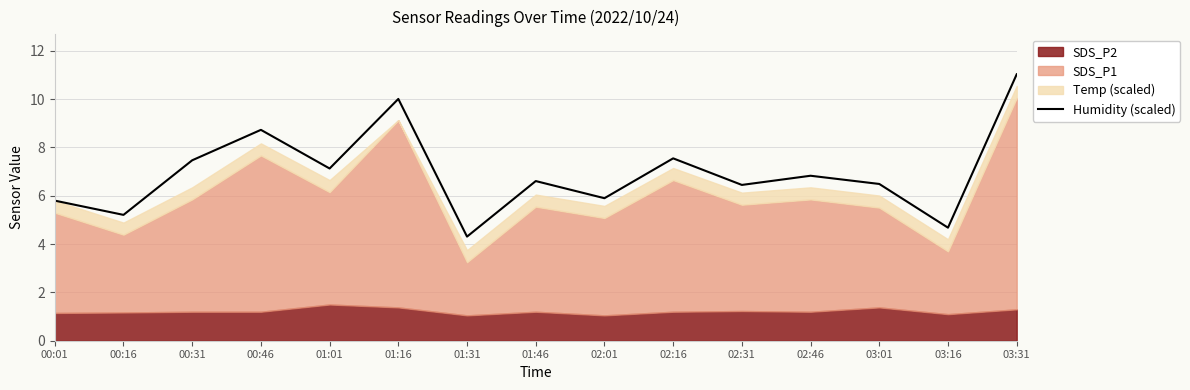

Where does the data first go above 6?

00:31